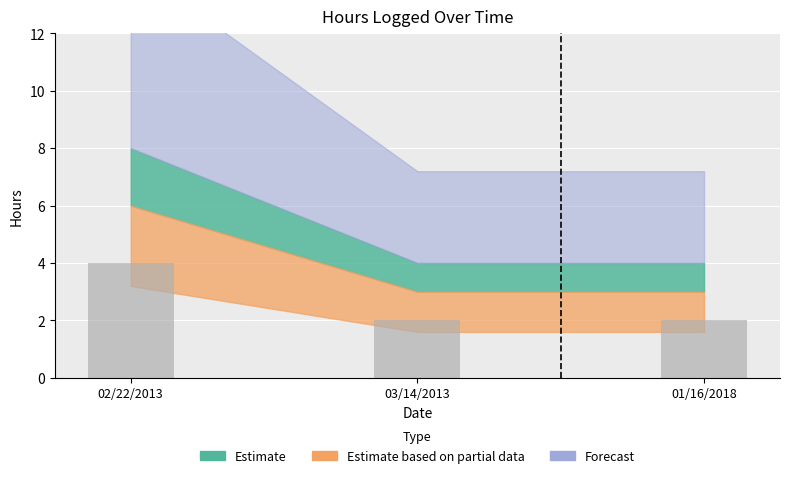

What is the average value?

3